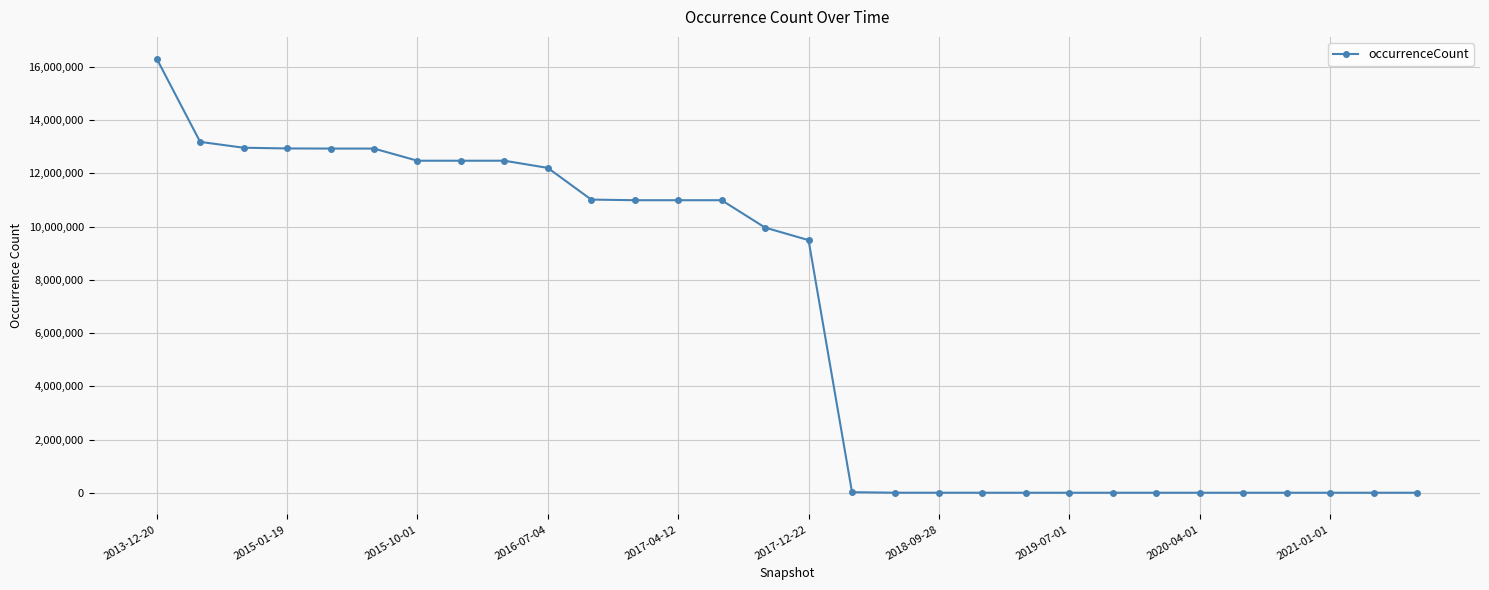

What is the maximum value shown in the chart?

16313253